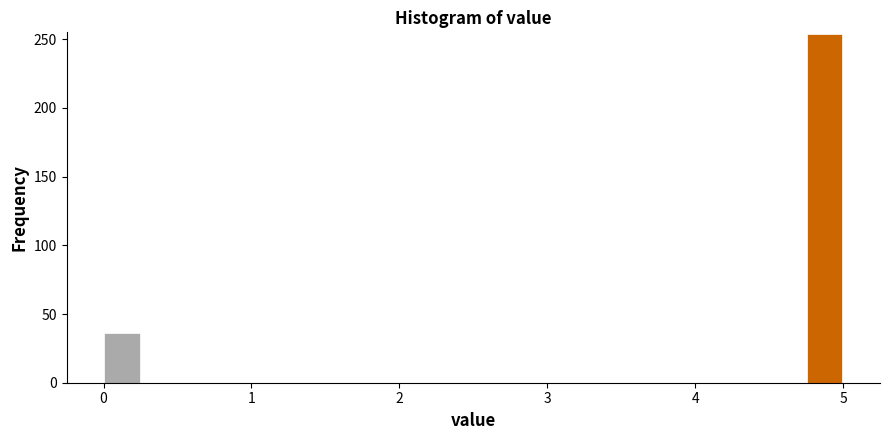

Around what value on the x-axis is the tallest bar? Give the approximate position of its centre, as read against the axis.

4.9